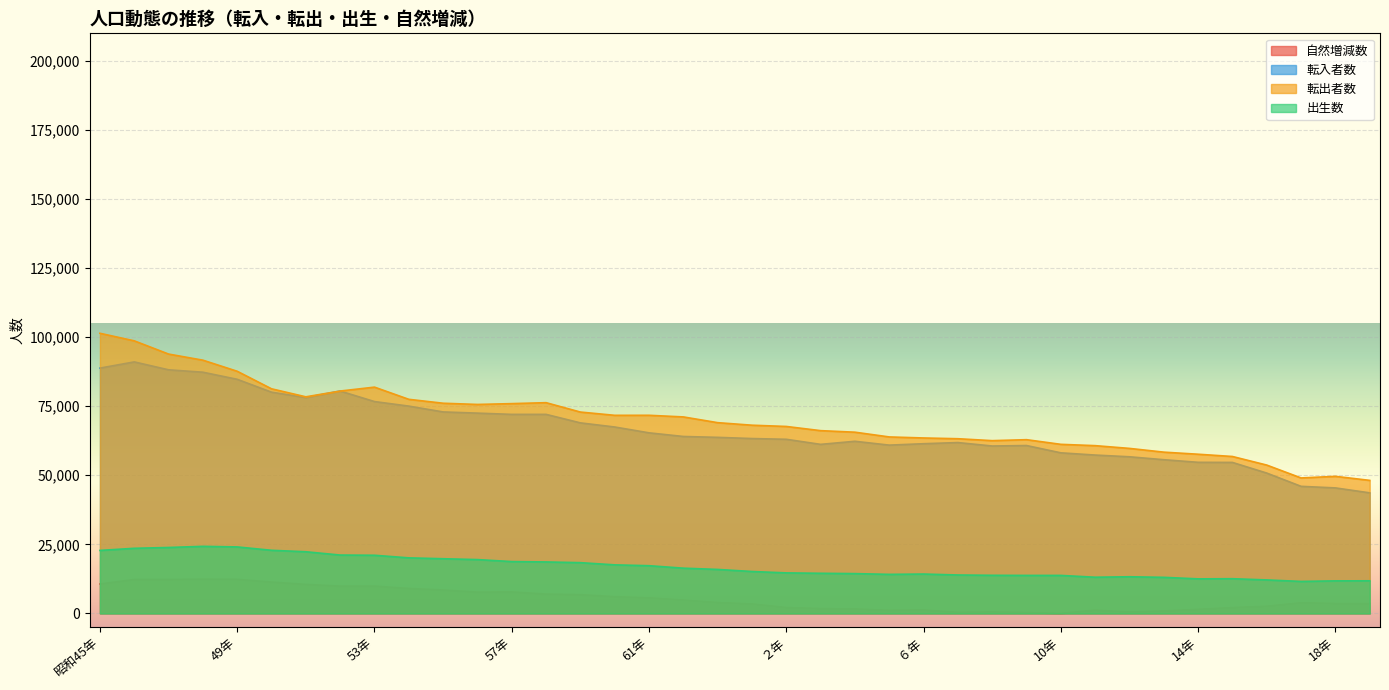

What is the sum of all 転入者数 values?

2528227